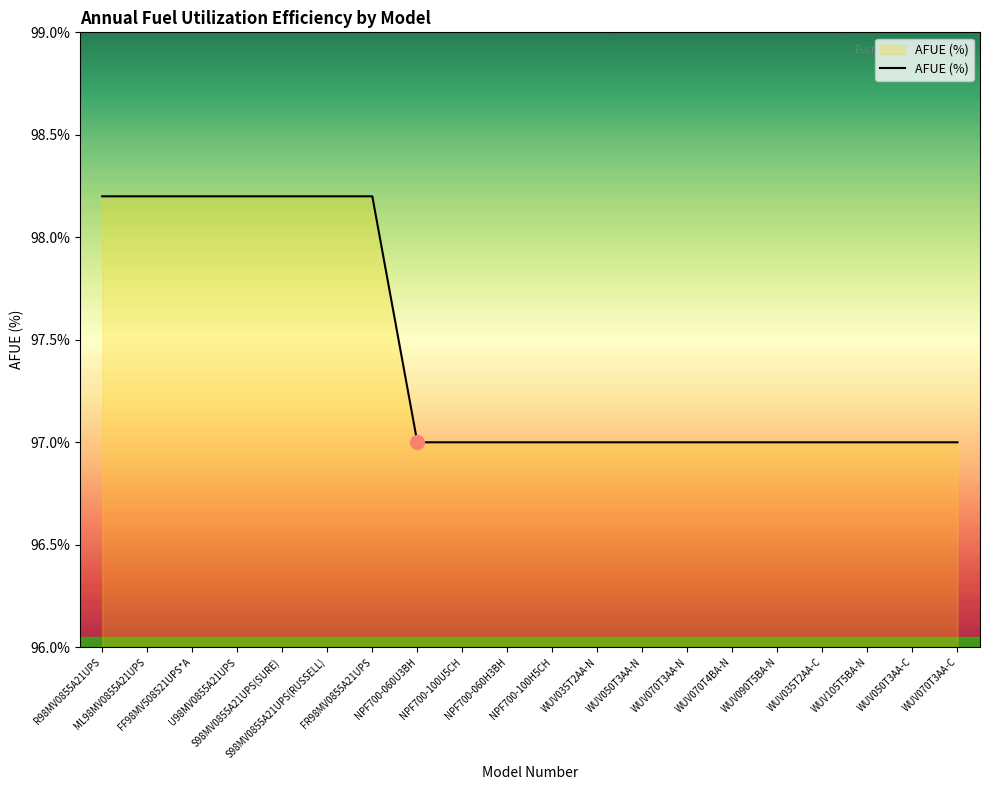

What value does the data have at NPF700-100H5CH?

97.0